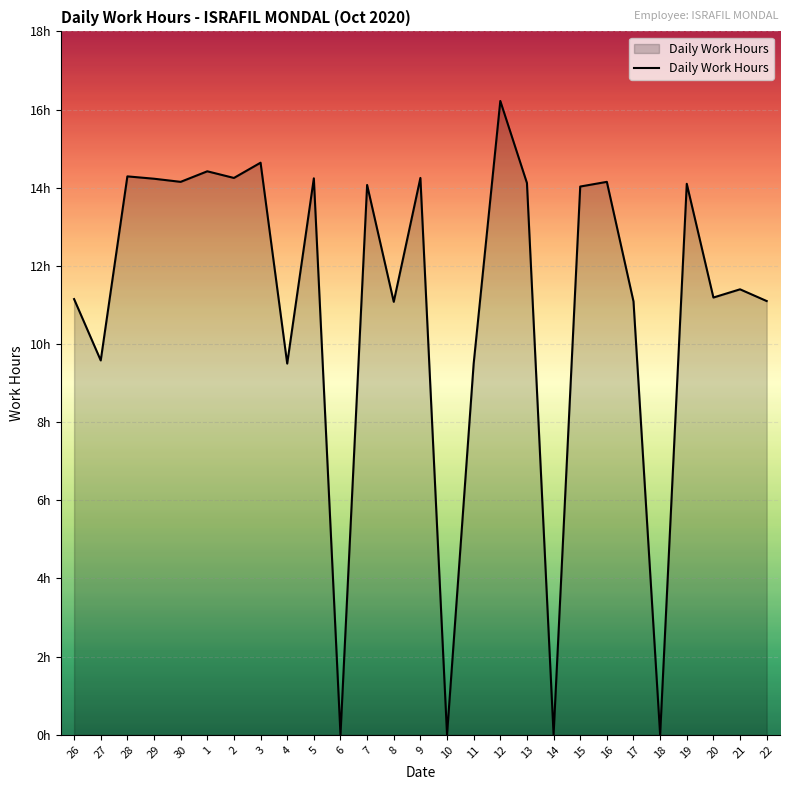

At which category does the data reach its first local valley?

27